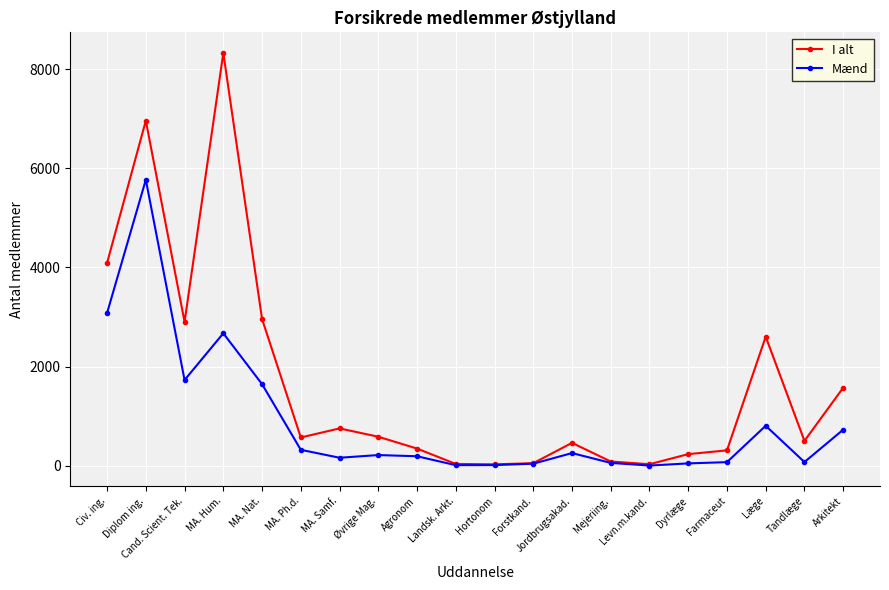

What is the difference between the highest and lowest values at MA. Ph.d.?

249